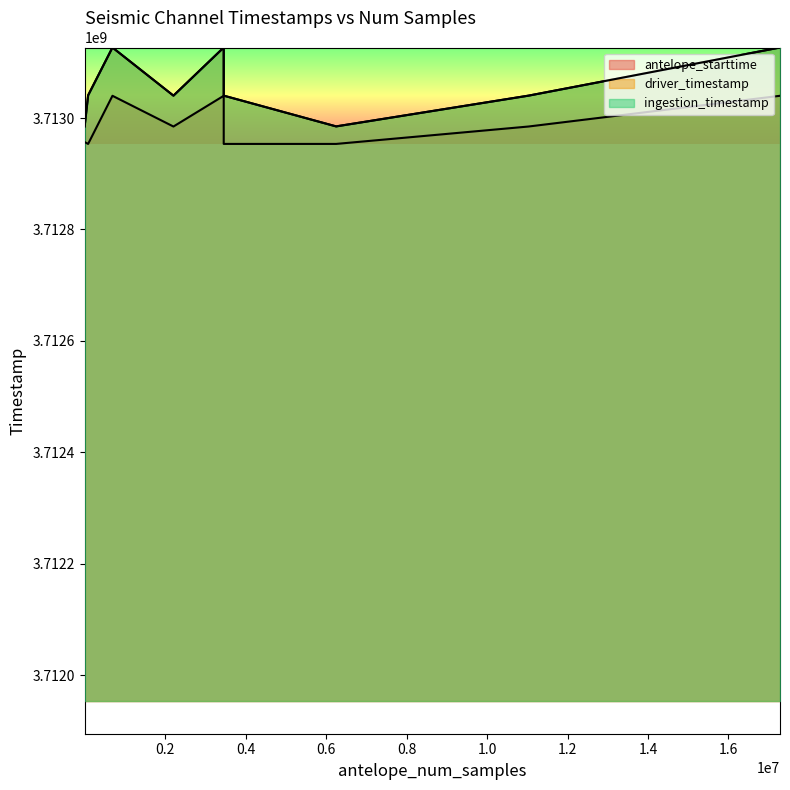

Between 11030494 and 17279999, which series saw the biggest shift?

ingestion_timestamp